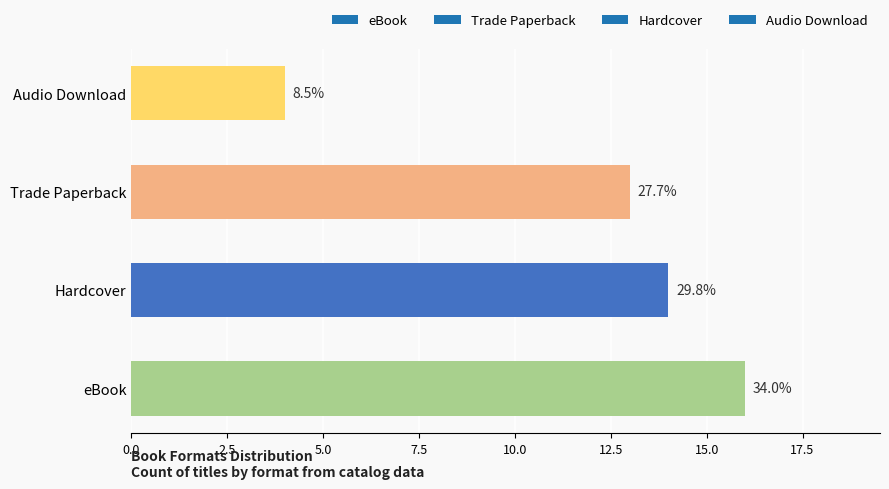

How many bars are there in total?

4